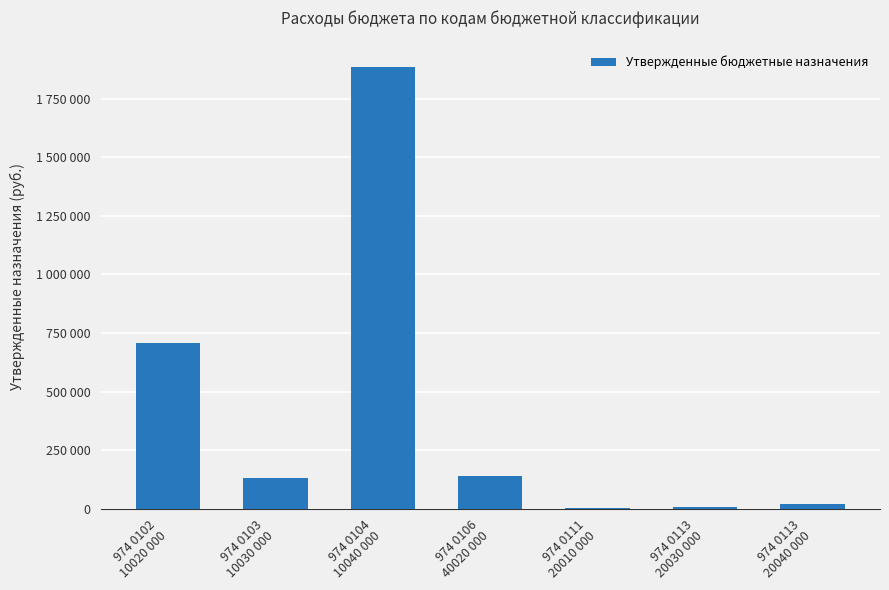

Which label corresponds to the largest value in the chart?

974 0104
10040 000